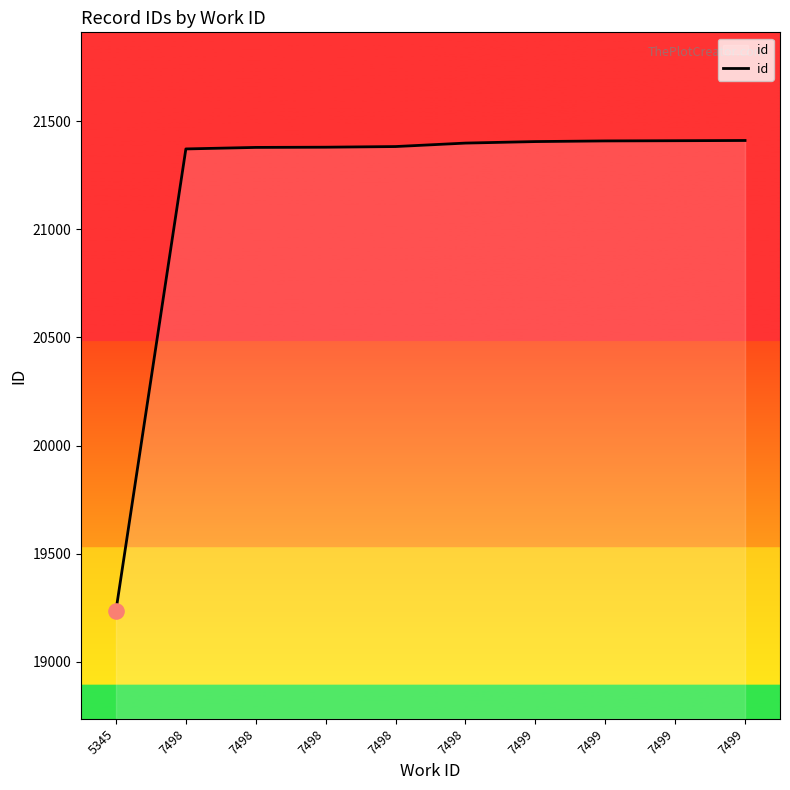

Approximately how many times larger is the value at 7499 compared to 5345?

1.1